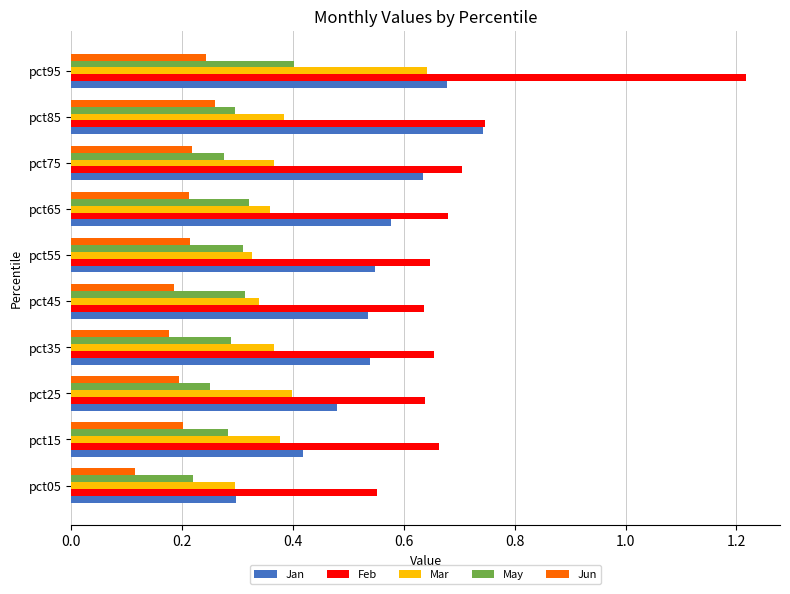

Which series has the largest range (max minus min)?

Feb